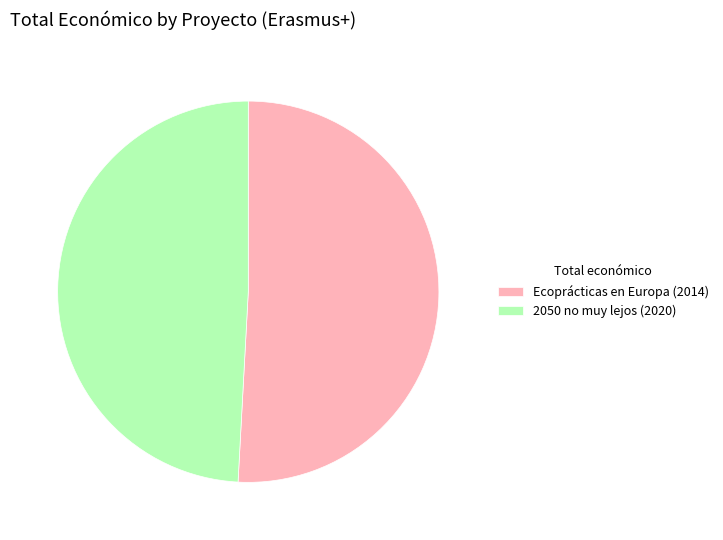

Which slice is the largest?

Ecoprácticas en Europa (2014)